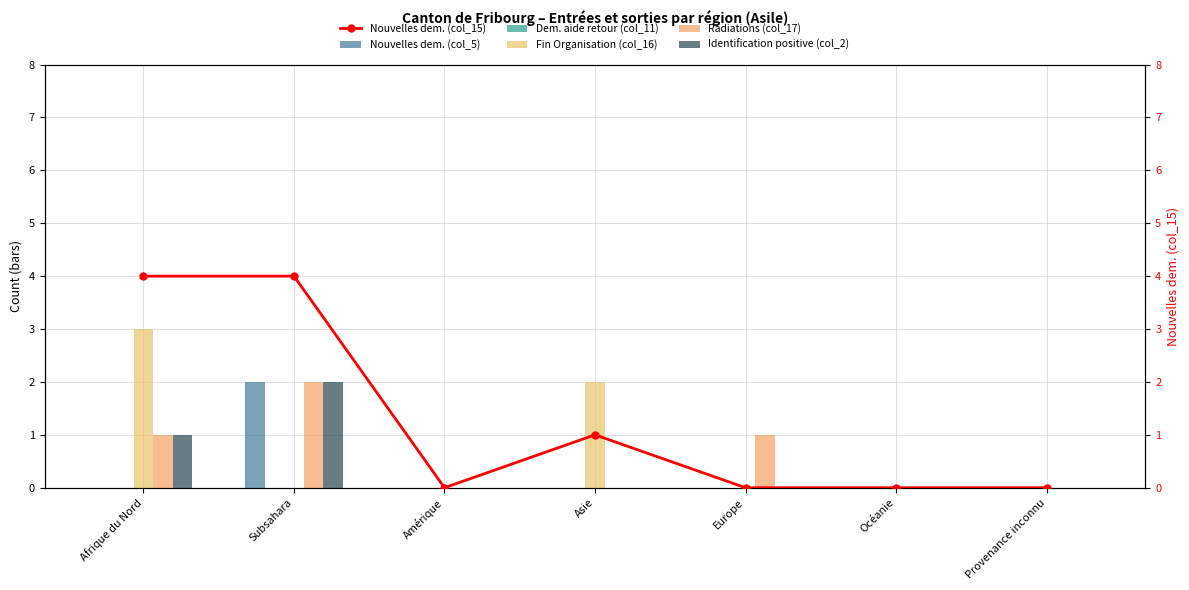

What is the sum of the Identification positive (col_2) values at Subsahara and Europe?

2